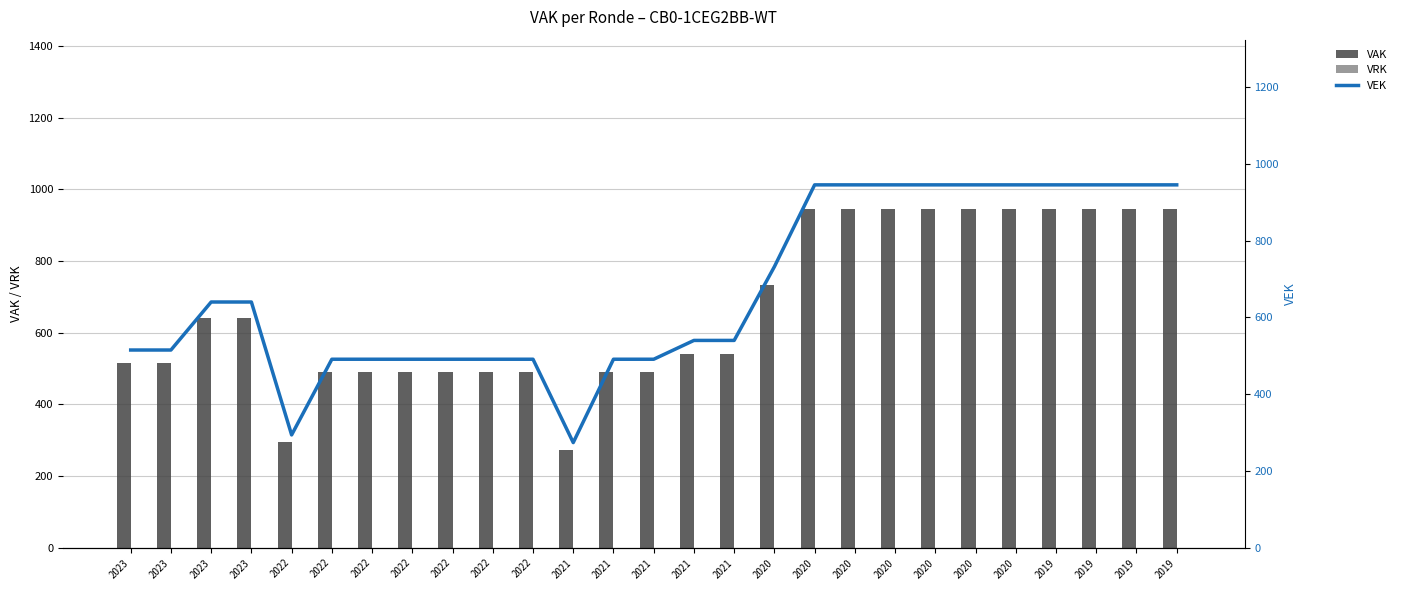

Which series has the largest total across all categories?

VAK